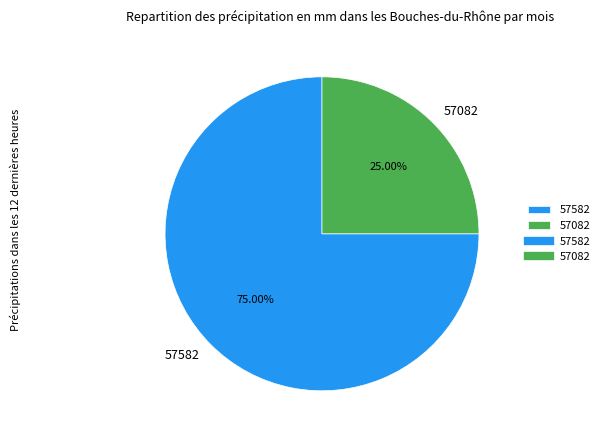

Does 57082 represent more than half of the total?

No